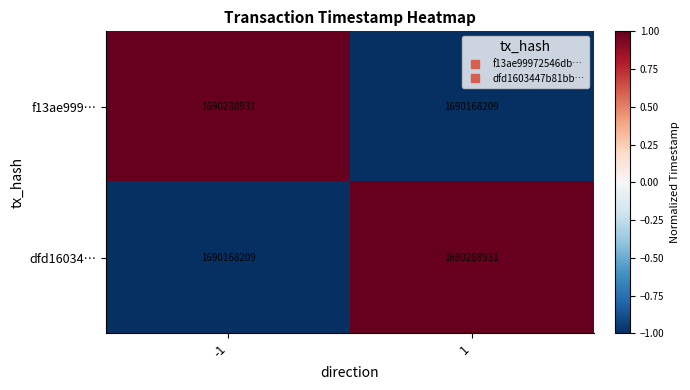

The value of dfd16034… at 1 is 1690288931. True or false?

True